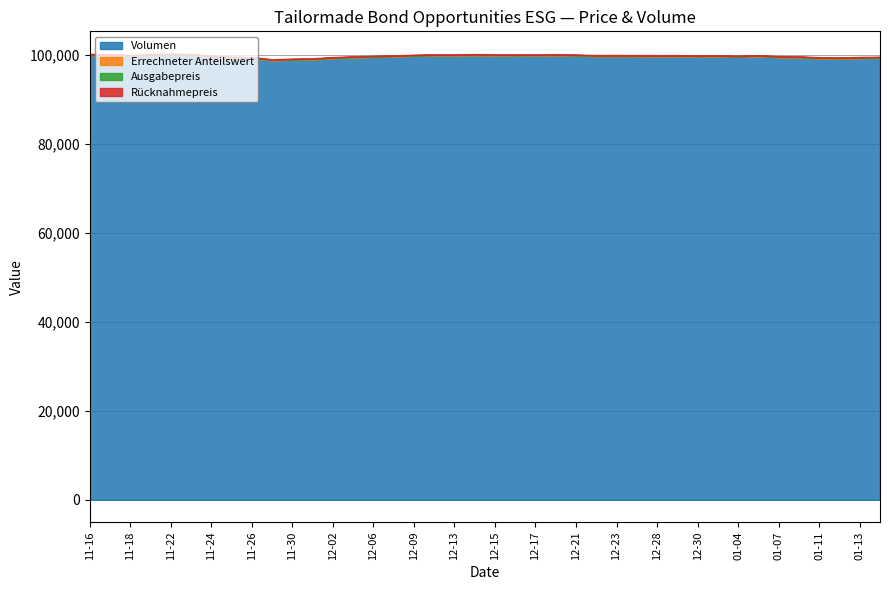

Reading left to right, extract all data points from this chart.

Volumen: 2021-11-16=99995.2	2021-11-17=99885.7	2021-11-18=99774.0	2021-11-19=99899.1	2021-11-22=100039.1	2021-11-23=99953.1	2021-11-24=99598.1	2021-11-25=99354.5	2021-11-26=99300.6	2021-11-29=98789.1	2021-11-30=98918.6	2021-12-01=99002.2	2021-12-02=99275.8	2021-12-03=99438.7	2021-12-06=99570.2	2021-12-07=99647.4	2021-12-09=99801.9	2021-12-10=99887.1	2021-12-13=99890.4	2021-12-14=99949.9	2021-12-15=99904.2	2021-12-16=99863.5	2021-12-17=99879.0	2021-12-20=99933.5	2021-12-21=99844.6	2021-12-22=99735.6	2021-12-23=99742.8	2021-12-27=99721.5	2021-12-28=99712.0	2021-12-29=99716.0	2021-12-30=99635.4	2022-01-03=99679.8	2022-01-04=99583.5	2022-01-05=99711.5	2022-01-07=99494.7	2022-01-10=99437.0	2022-01-11=99253.8	2022-01-12=99197.1	2022-01-13=99301.9	2022-01-14=99354.8
Errechneter Anteilswert: 2021-11-16=100.0	2021-11-17=99.9	2021-11-18=99.8	2021-11-19=99.9	2021-11-22=100.0	2021-11-23=100.0	2021-11-24=99.6	2021-11-25=99.3	2021-11-26=99.3	2021-11-29=98.8	2021-11-30=98.9	2021-12-01=99.0	2021-12-02=99.3	2021-12-03=99.4	2021-12-06=99.6	2021-12-07=99.6	2021-12-09=99.8	2021-12-10=99.9	2021-12-13=99.9	2021-12-14=99.9	2021-12-15=99.9	2021-12-16=99.9	2021-12-17=99.9	2021-12-20=99.9	2021-12-21=99.8	2021-12-22=99.7	2021-12-23=99.7	2021-12-27=99.7	2021-12-28=99.7	2021-12-29=99.7	2021-12-30=99.6	2022-01-03=99.7	2022-01-04=99.6	2022-01-05=99.7	2022-01-07=99.5	2022-01-10=99.4	2022-01-11=99.2	2022-01-12=99.2	2022-01-13=99.3	2022-01-14=99.3
Ausgabepreis: 2021-11-16=102.0	2021-11-17=101.9	2021-11-18=101.8	2021-11-19=101.9	2021-11-22=102.0	2021-11-23=102.0	2021-11-24=101.6	2021-11-25=101.3	2021-11-26=101.3	2021-11-29=100.8	2021-11-30=100.9	2021-12-01=101.0	2021-12-02=101.3	2021-12-03=101.4	2021-12-06=101.6	2021-12-07=101.6	2021-12-09=101.8	2021-12-10=101.9	2021-12-13=101.9	2021-12-14=101.9	2021-12-15=101.9	2021-12-16=101.9	2021-12-17=101.9	2021-12-20=101.9	2021-12-21=101.8	2021-12-22=101.7	2021-12-23=101.7	2021-12-27=101.7	2021-12-28=101.7	2021-12-29=101.7	2021-12-30=101.6	2022-01-03=101.7	2022-01-04=101.6	2022-01-05=101.7	2022-01-07=101.5	2022-01-10=101.4	2022-01-11=101.2	2022-01-12=101.2	2022-01-13=101.3	2022-01-14=101.3
Rücknahmepreis: 2021-11-16=100.0	2021-11-17=99.9	2021-11-18=99.8	2021-11-19=99.9	2021-11-22=100.0	2021-11-23=100.0	2021-11-24=99.6	2021-11-25=99.3	2021-11-26=99.3	2021-11-29=98.8	2021-11-30=98.9	2021-12-01=99.0	2021-12-02=99.3	2021-12-03=99.4	2021-12-06=99.6	2021-12-07=99.6	2021-12-09=99.8	2021-12-10=99.9	2021-12-13=99.9	2021-12-14=99.9	2021-12-15=99.9	2021-12-16=99.9	2021-12-17=99.9	2021-12-20=99.9	2021-12-21=99.8	2021-12-22=99.7	2021-12-23=99.7	2021-12-27=99.7	2021-12-28=99.7	2021-12-29=99.7	2021-12-30=99.6	2022-01-03=99.7	2022-01-04=99.6	2022-01-05=99.7	2022-01-07=99.5	2022-01-10=99.4	2022-01-11=99.2	2022-01-12=99.2	2022-01-13=99.3	2022-01-14=99.3